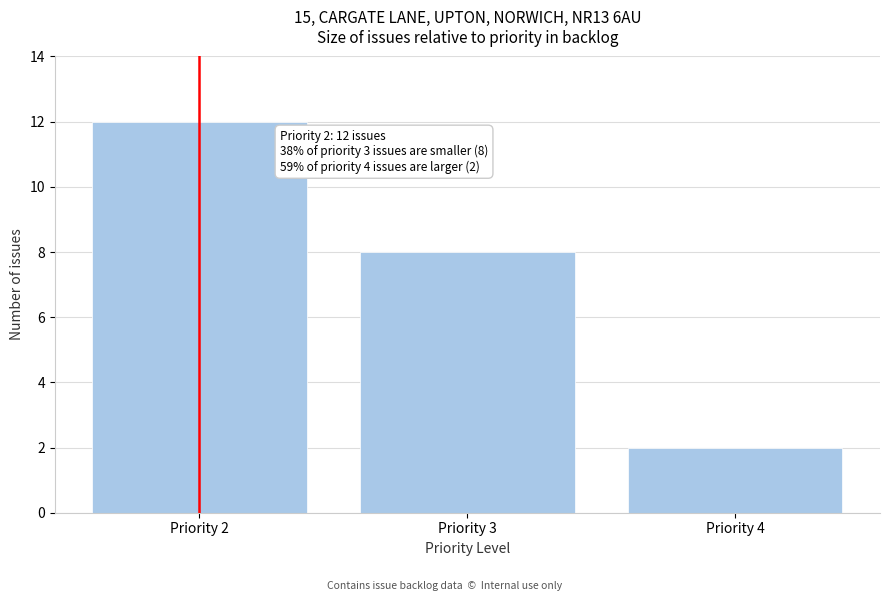

Which range on the x-axis has the tallest bar?

1.5 to 2.5